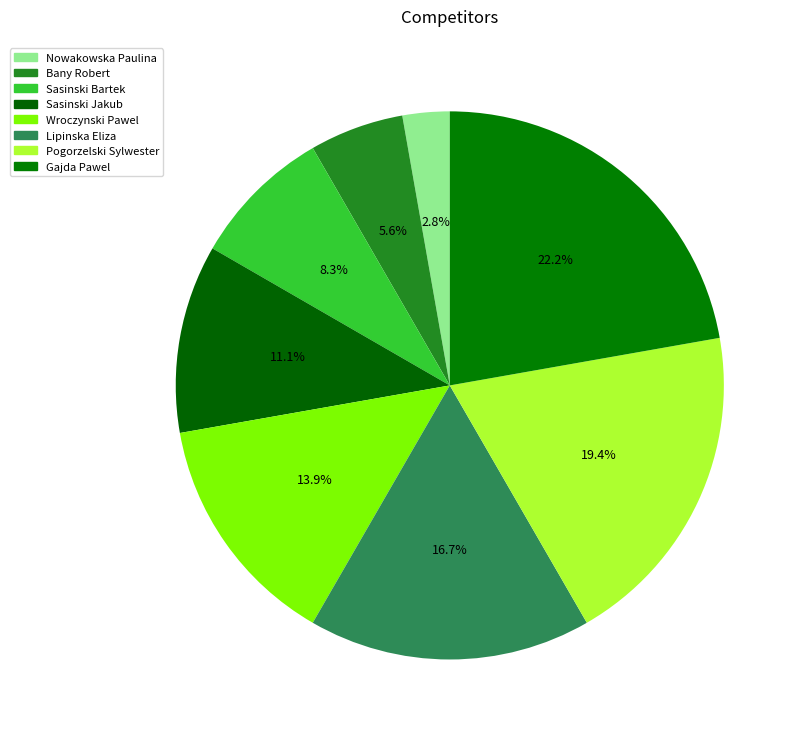

To the nearest percent, what is the average slice percentage?

12%